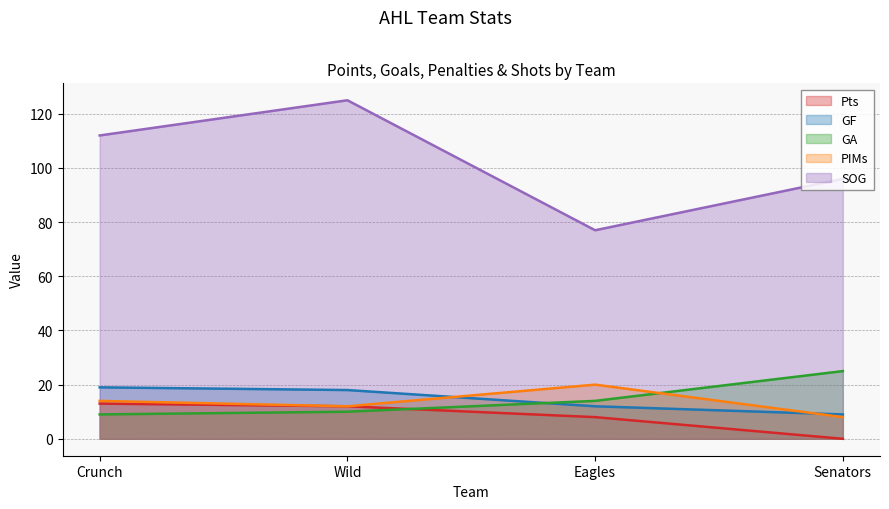

At which label is GA closest to 17?

Eagles